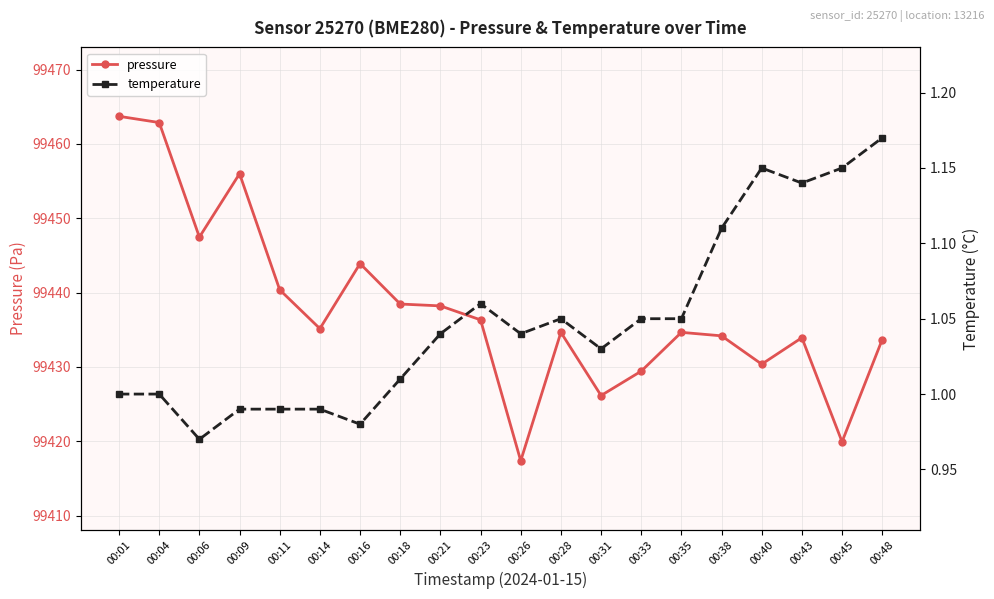

Between 00:45 and 00:21, which is larger?

00:21